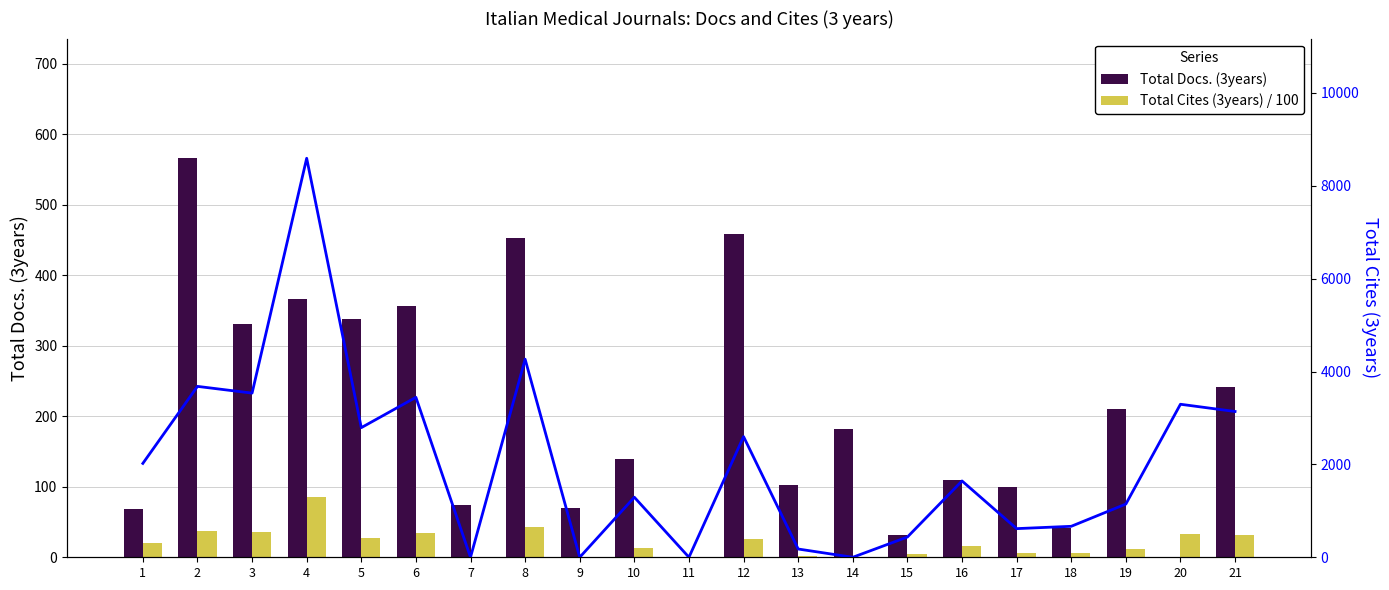

What is the sum of all Total Docs. (3years) values?

4239.0